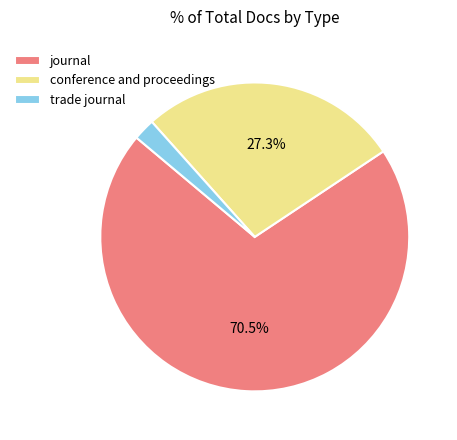

What is the largest slice in the pie chart?

journal